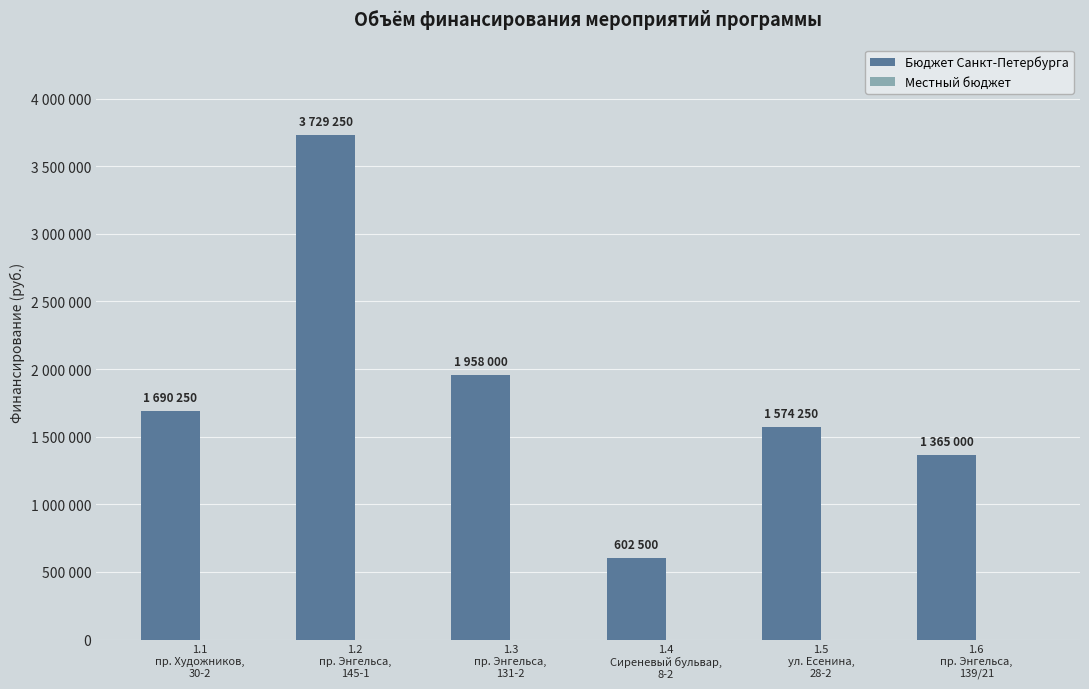

Reading left to right, list all the values displayed in this chart.

Бюджет Санкт-Петербурга: 1690250	3729250	1958000	602500	1574250	1365000
Местный бюджет: 0	0	0	0	0	0